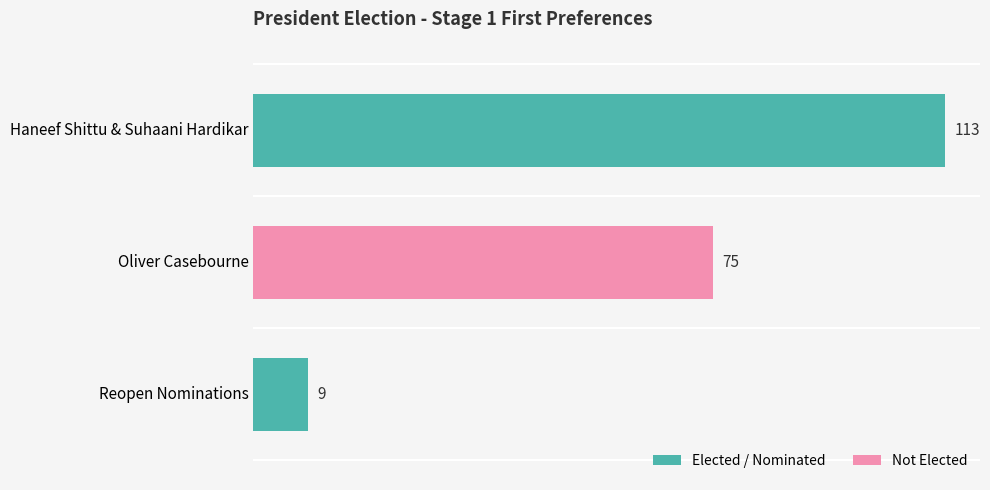

The value at Oliver Casebourne is 128. True or false?

False